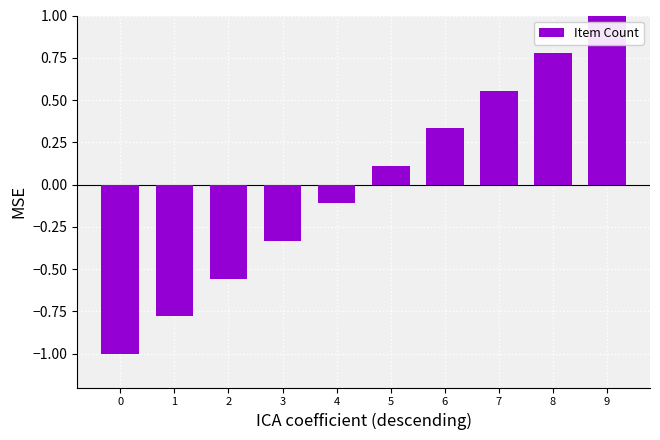

What is the minimum value shown in the chart?

-1.0